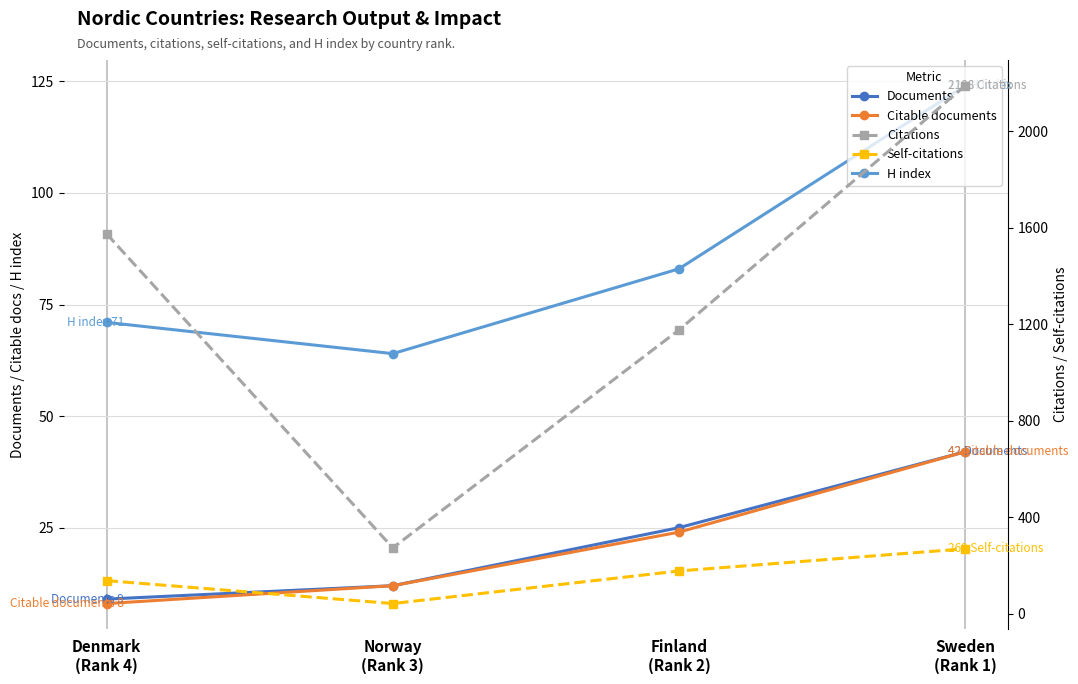

Does the chart display data point markers on the line(s)?

Yes